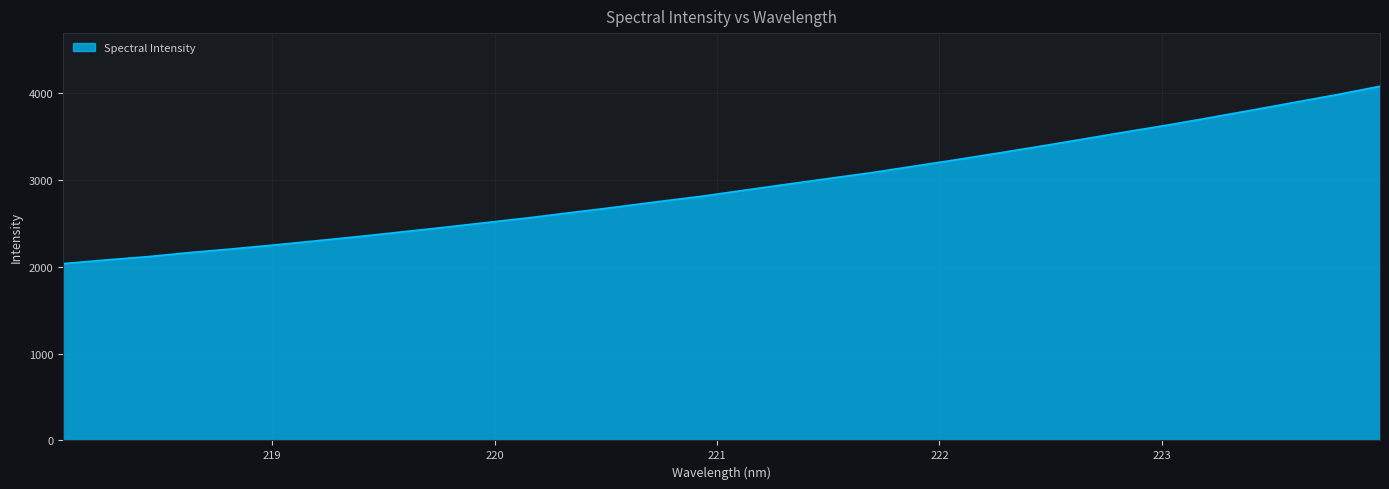

What is the minimum value shown in the chart?

2034.3